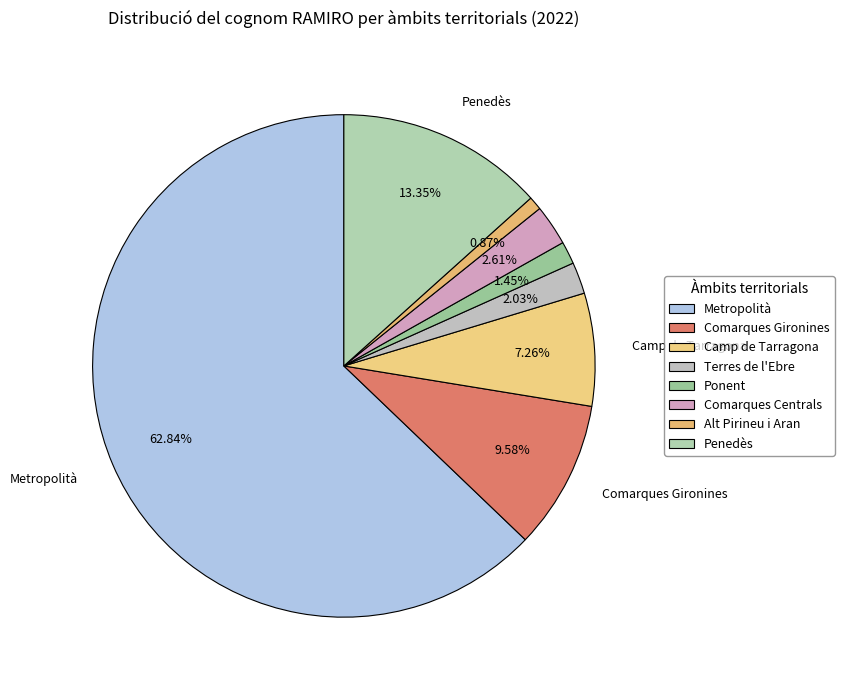

How many segments does this pie chart have?

8